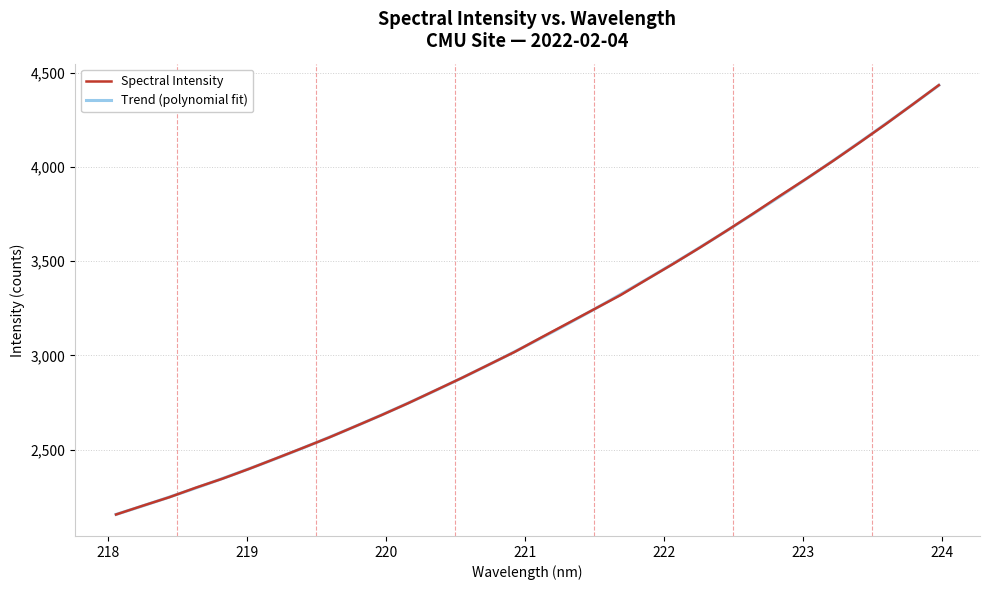

What is the maximum value shown in the chart?

4433.4